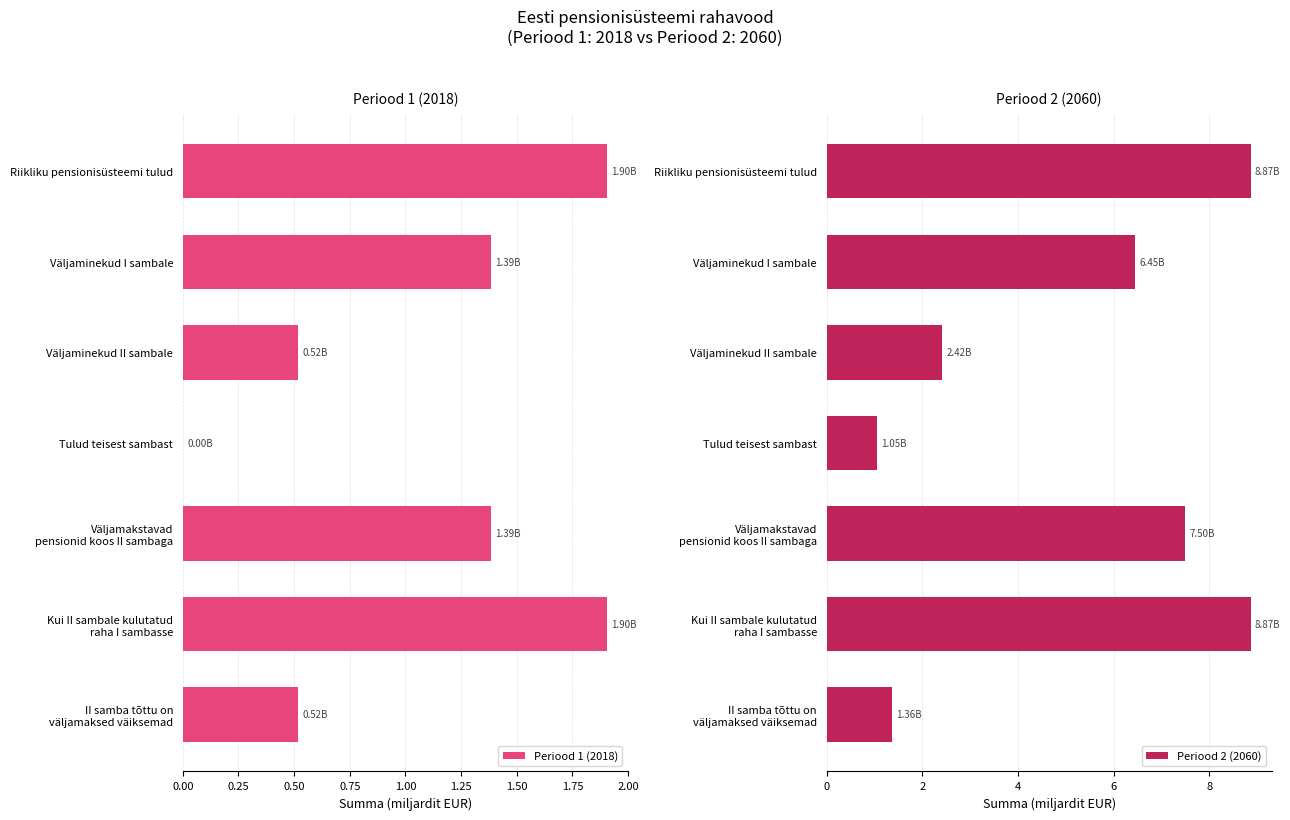

At which label is Periood 1 (2018) closest to 0?

Tulud teisest sambast